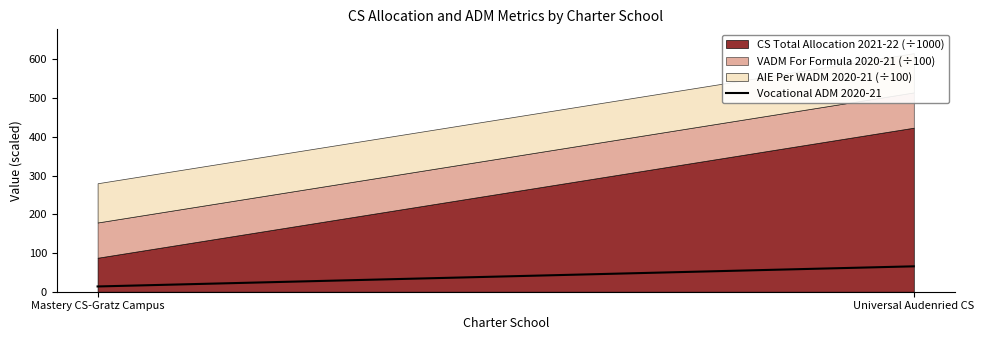

Which category has the highest value across all series?

Universal Audenried CS